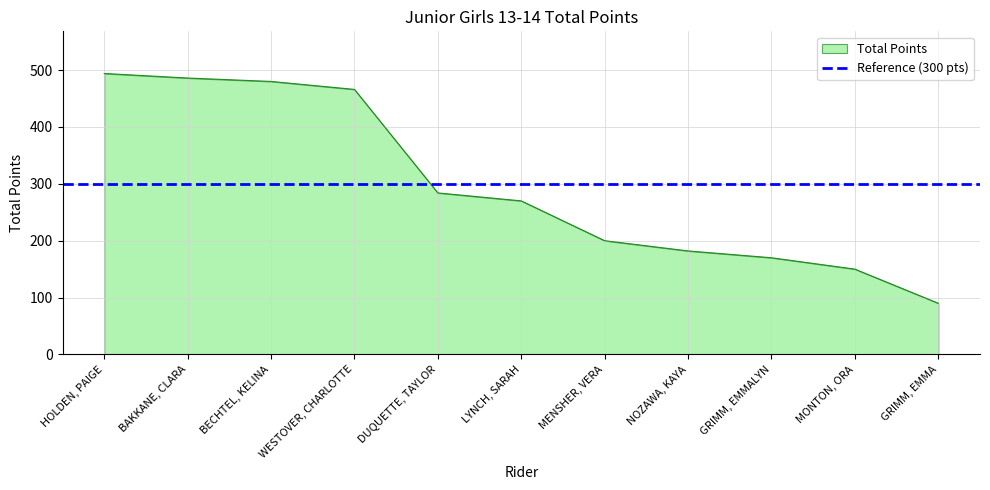

What is the value of the 7th point from the left?

200